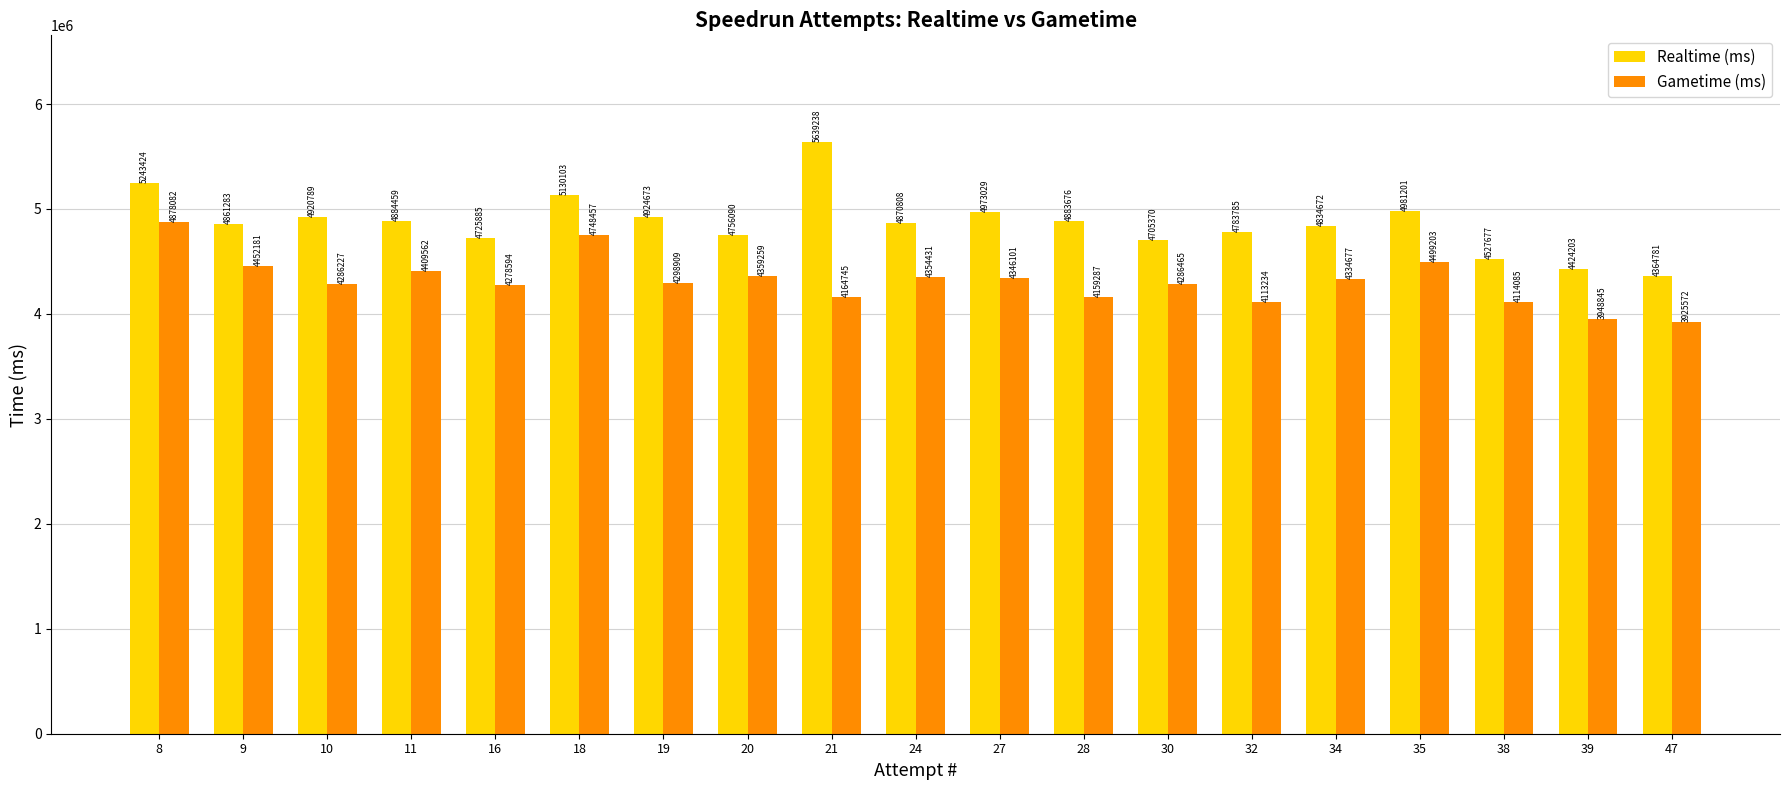

Where is Realtime (ms) nearest to the value 5002009?

35